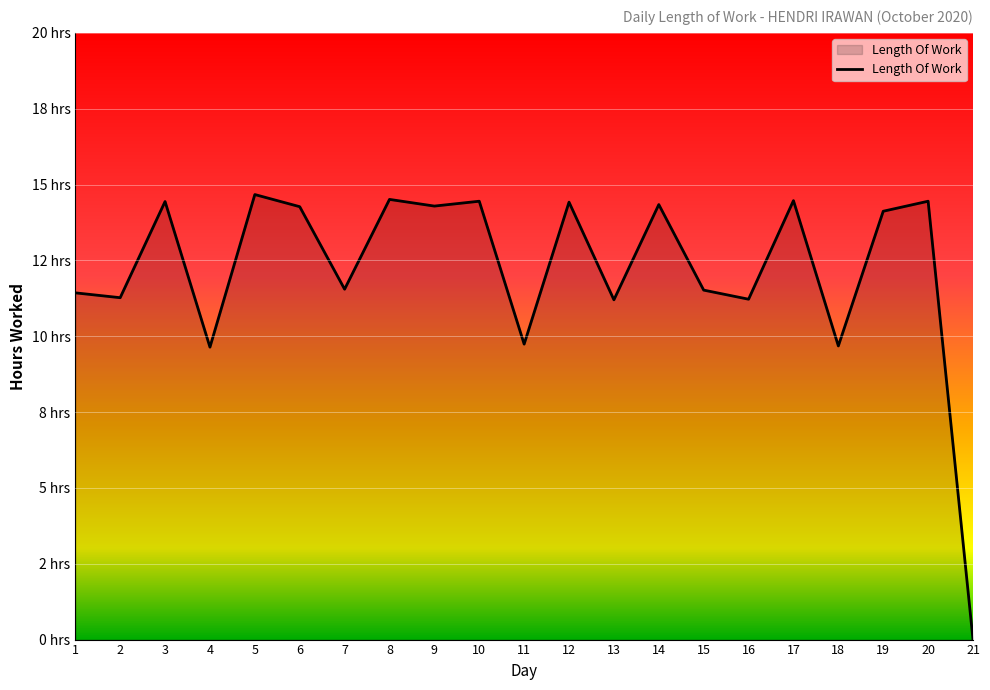

Does the chart display data point markers on the line(s)?

No